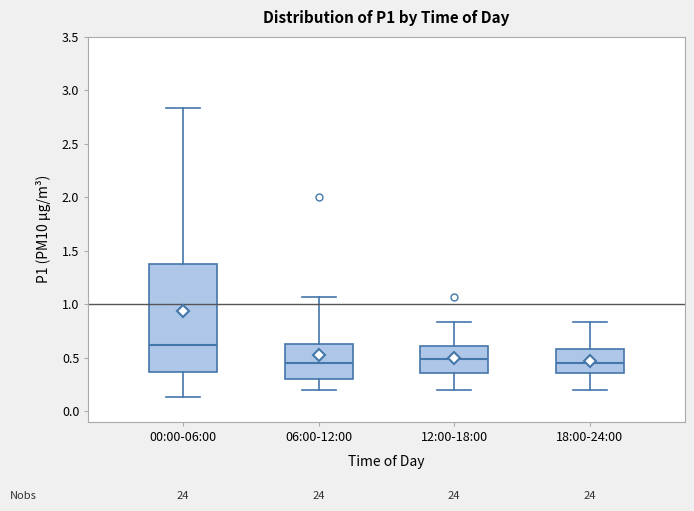

Reading left to right, transcribe this box plot: for each box, give where its median line is, the range the box spans, and where its two whiskers end, as read against the y-axis. The values are not printed on the chart, so give them approximately, as read against the axis.

00:00-06:00: median 0.60, box 0.35 to 1.40, whiskers 0.15 to 2.85
06:00-12:00: median 0.45, box 0.30 to 0.65, whiskers 0.20 to 1.05
12:00-18:00: median 0.50, box 0.35 to 0.60, whiskers 0.20 to 0.85
18:00-24:00: median 0.45, box 0.35 to 0.60, whiskers 0.20 to 0.85